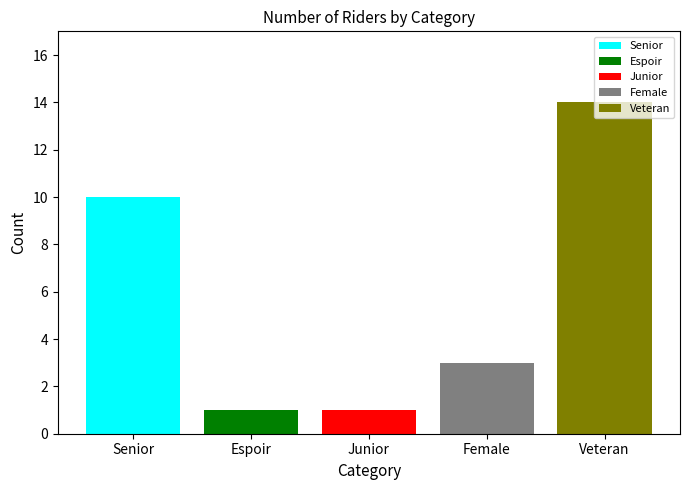

What is the spread (max minus min) of values at Junior?

13